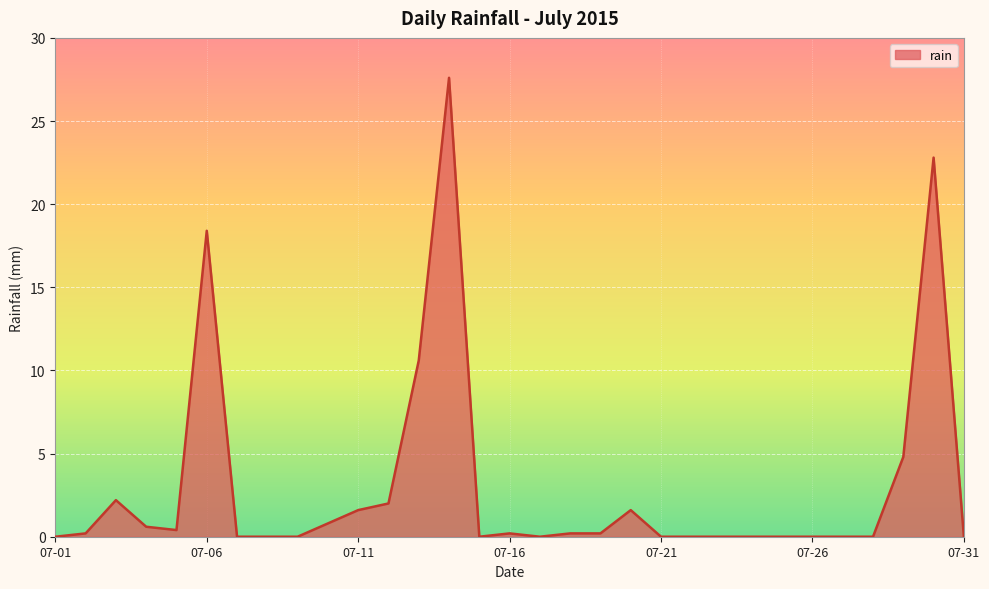

What is the greatest value displayed?

27.6